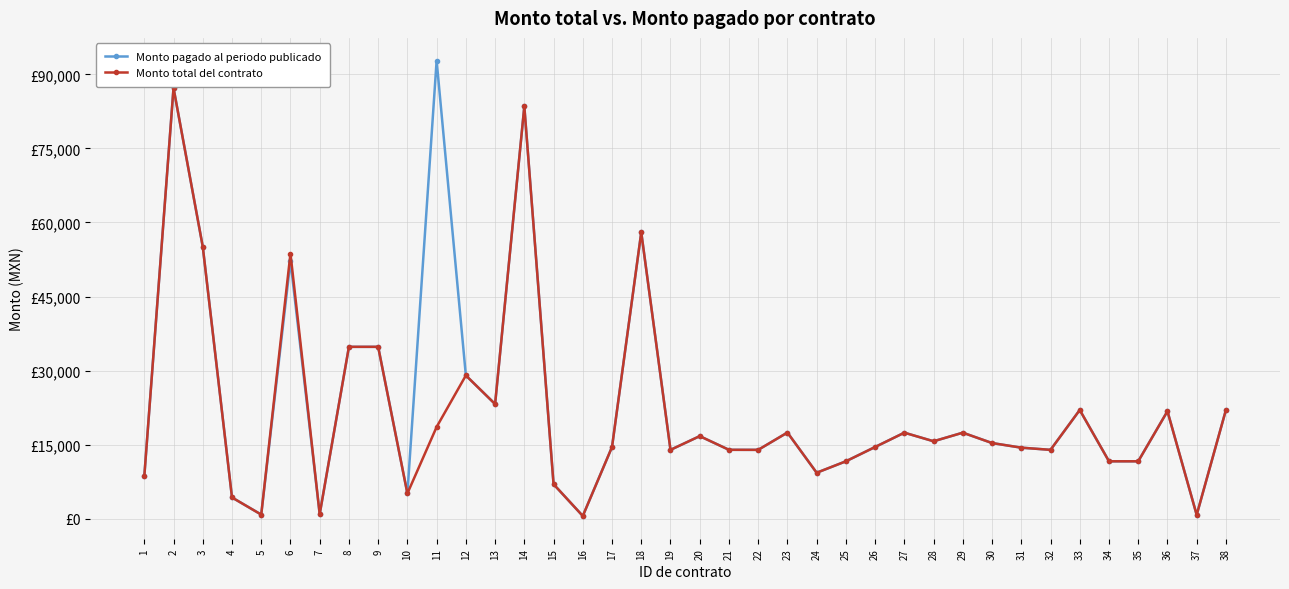

Does the chart display data point markers on the line(s)?

Yes